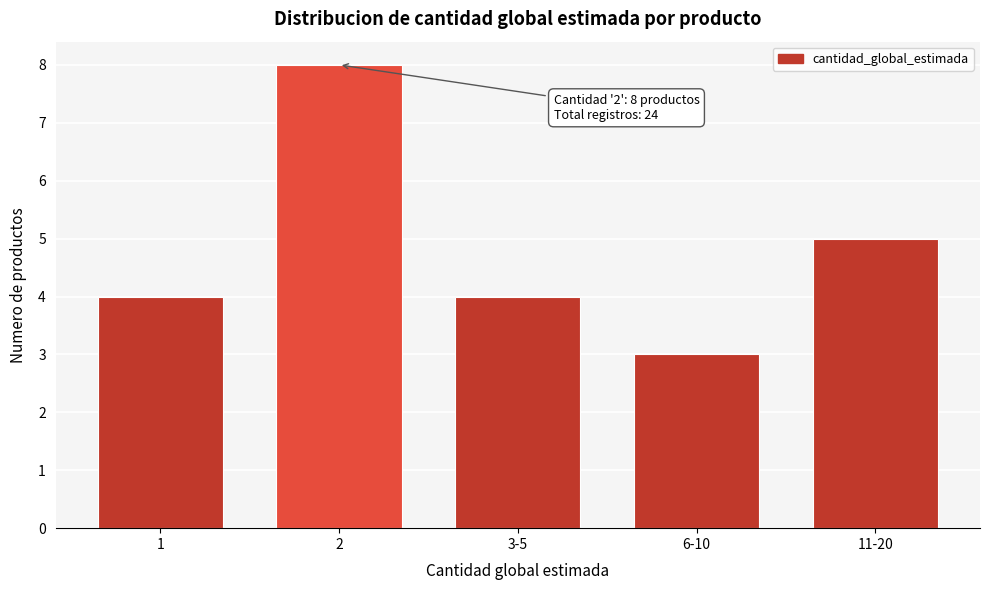

Reading right to left, transcribe all the data shown in this chart.

5	3	4	8	4